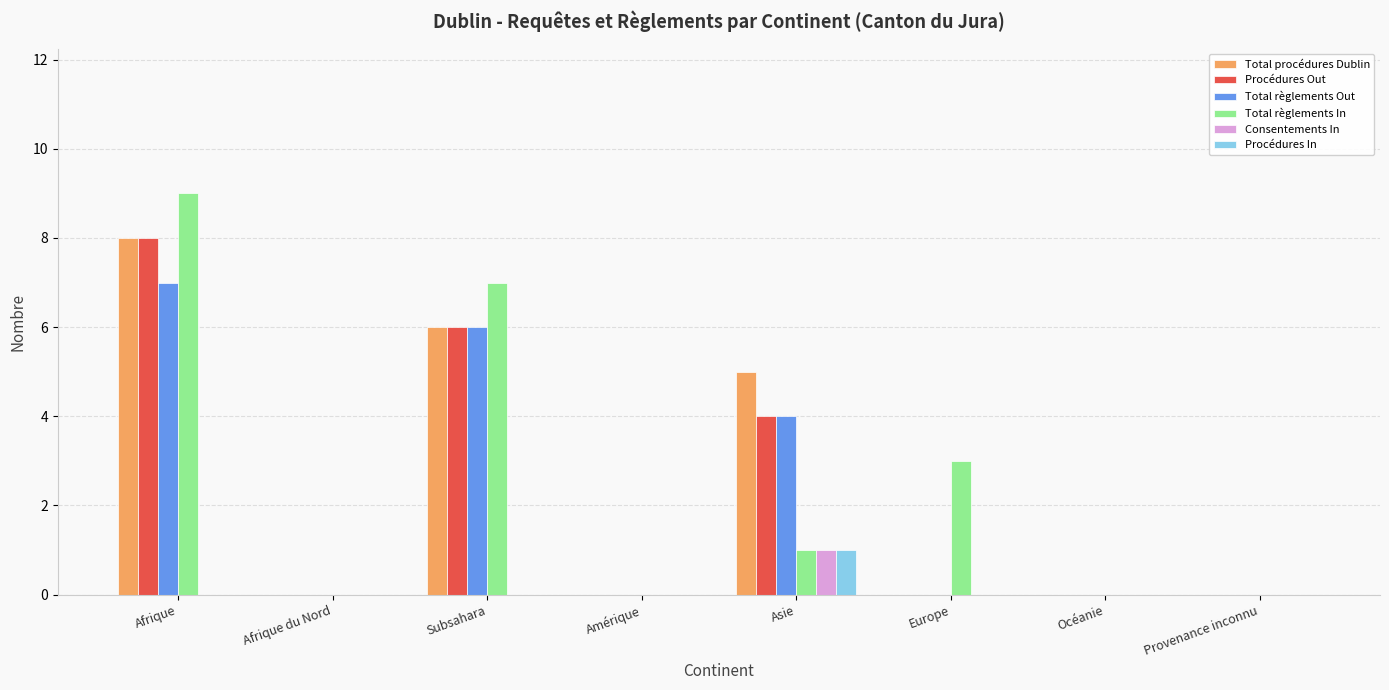

Is it true that Total procédures Dublin equals 5 at Asie?

True